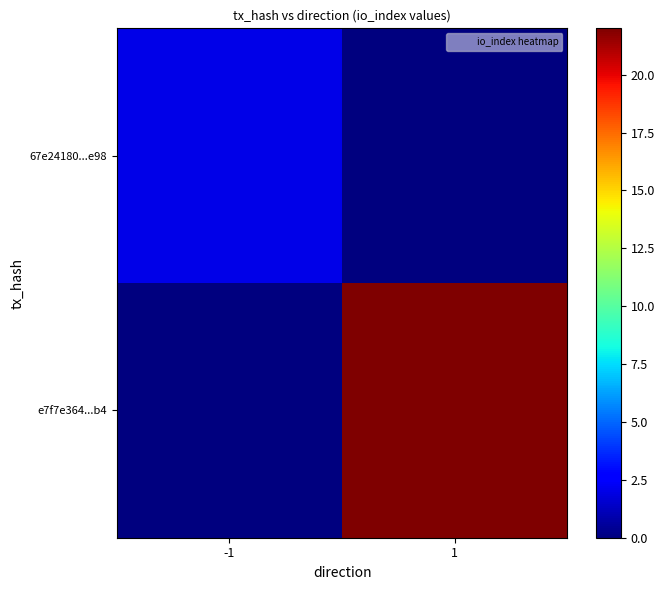

Reading right to left, list all the values displayed in this chart.

67e24180...e98: 1=0	-1=2
e7f7e364...b4: 1=22	-1=0